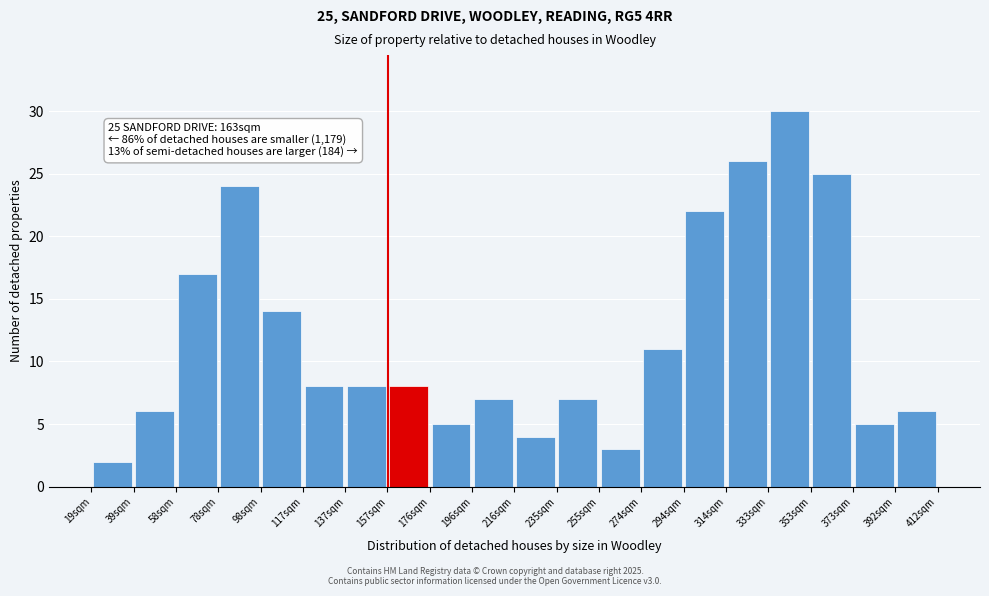

Over which range of the x-axis is the bar tallest?

334 to 354